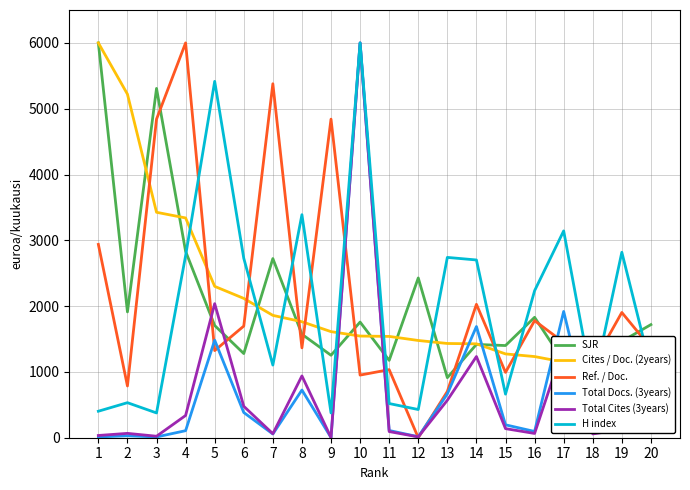

The SJR series shows 1465.0 at 19. True or false?

True